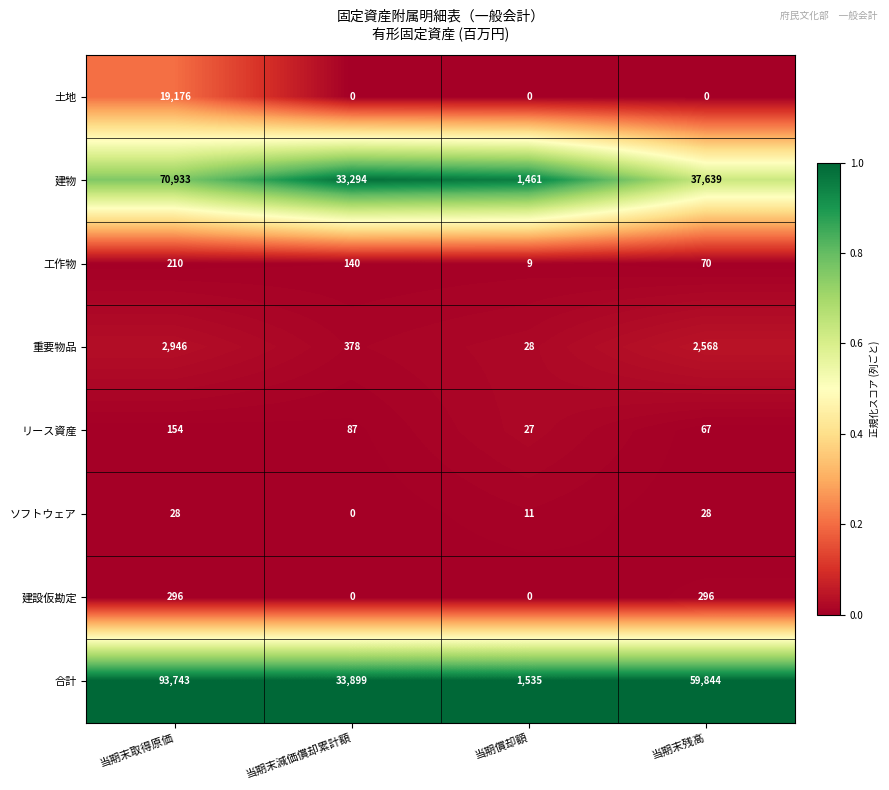

How many series are shown in this chart?

8